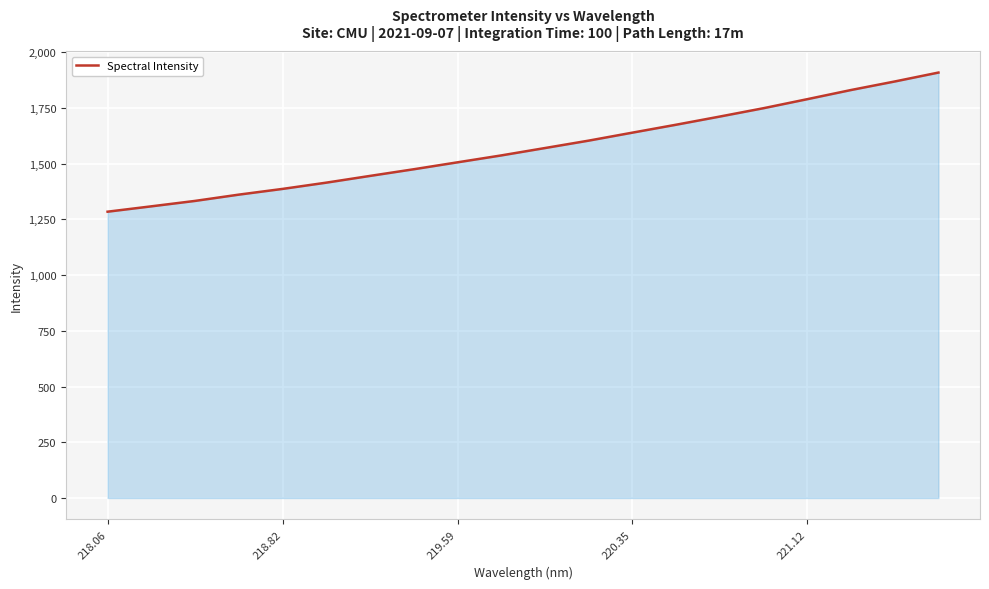

What is the difference between the maximum and minimum values?

624.0